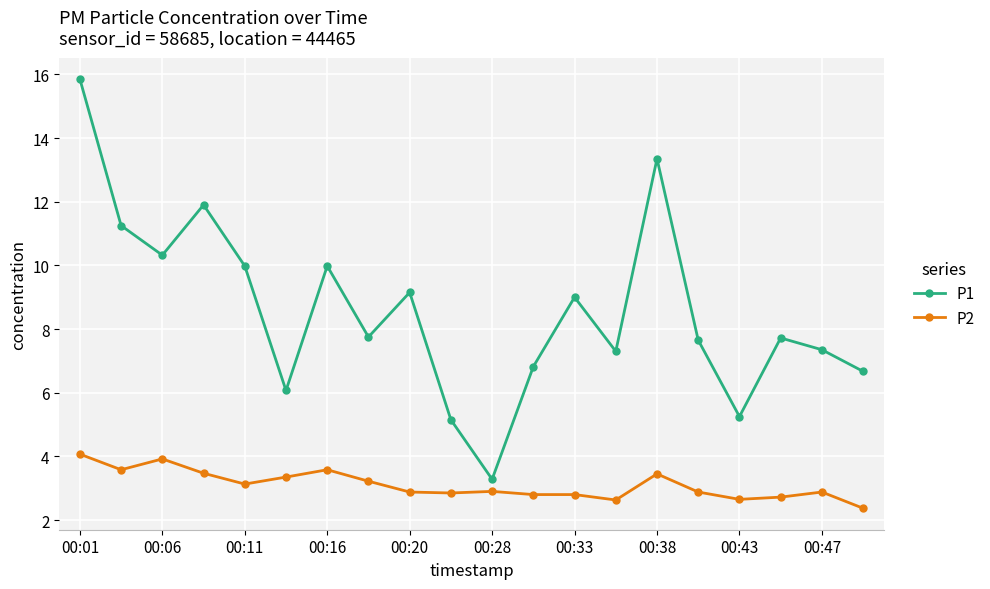

Which series has the largest range (max minus min)?

P1